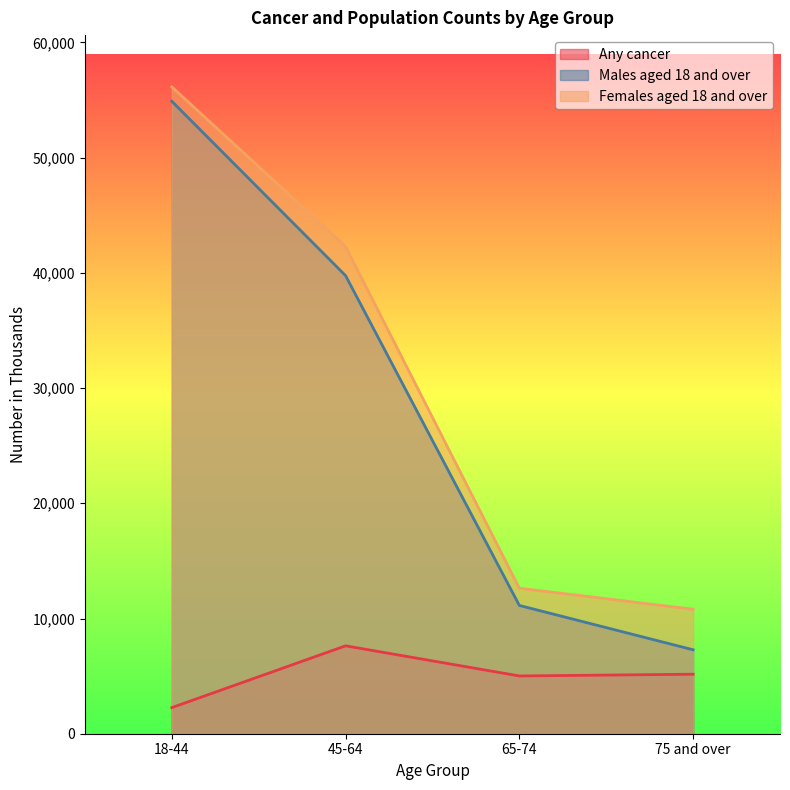

What is the label of the 1st point from the right?

75 and over